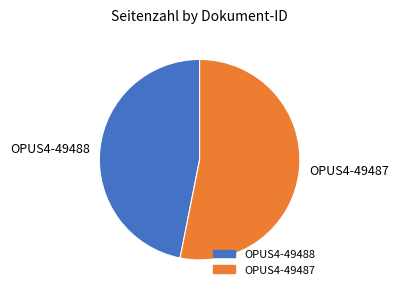

Count the number of slices in the pie.

2